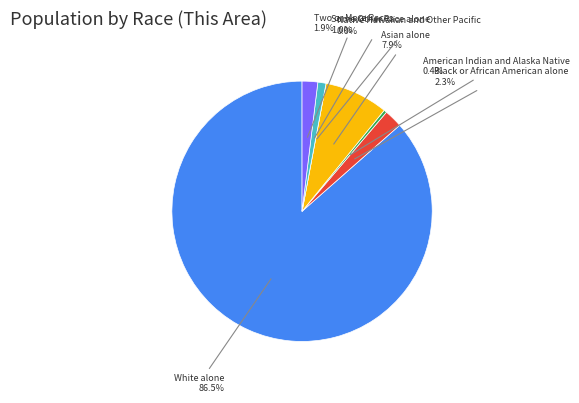

To the nearest percent, what is the combined percentage of Two or More Races and Asian alone?

10%